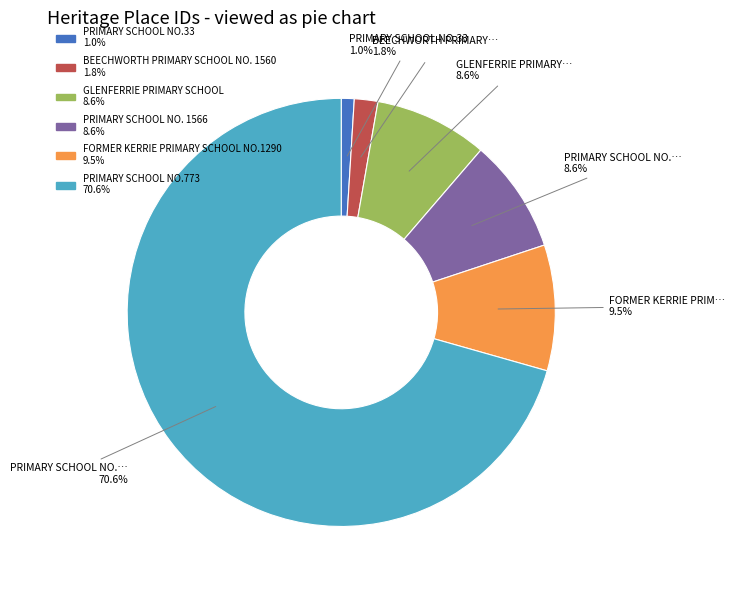

To the nearest percent, what is the average slice percentage?

17%